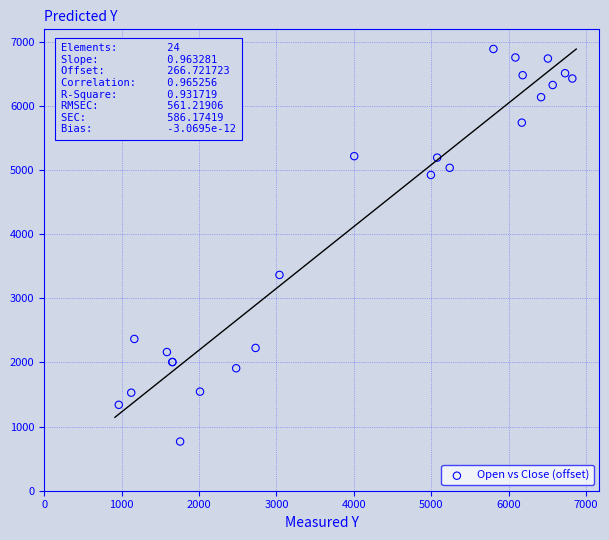

What Y value in the scatter plot is closest to 3828?

3366